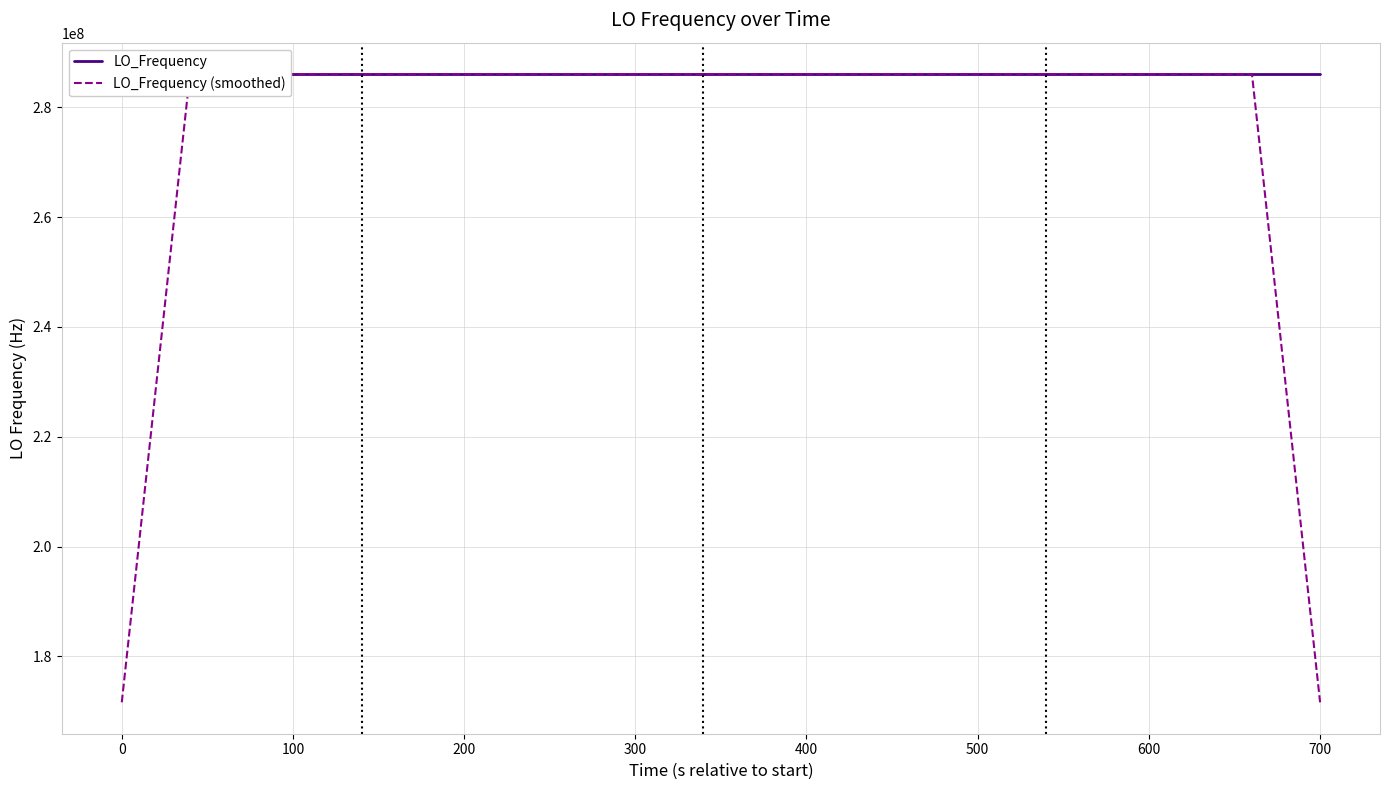

The LO_Frequency (smoothed) series shows 504705978.0 at 300. True or false?

False